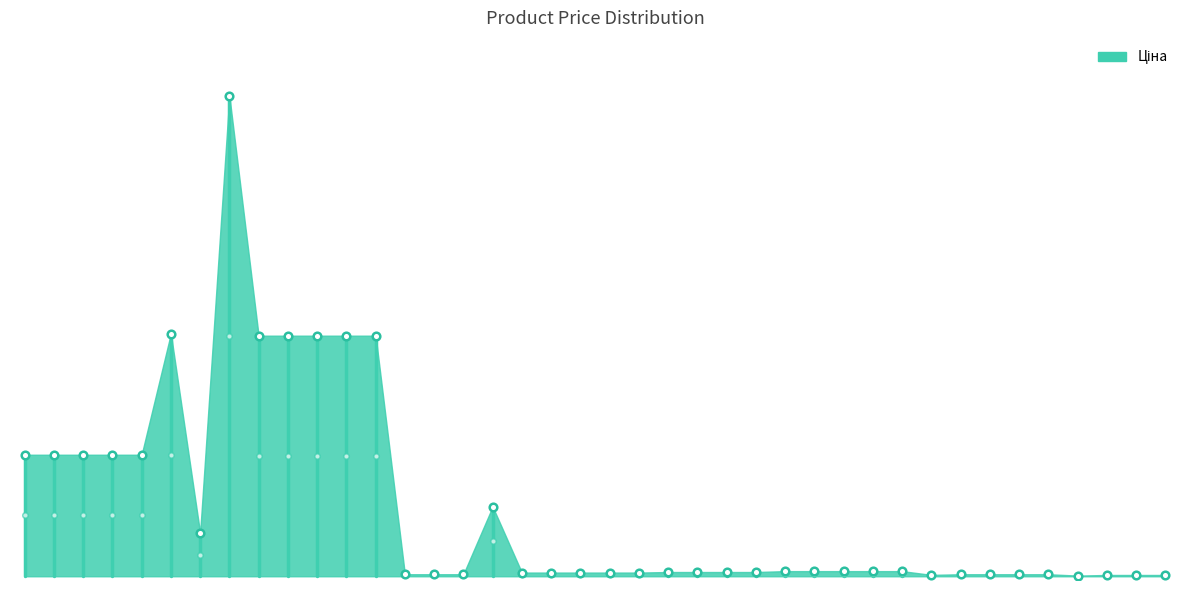

What is the ratio of the value at 287682233 to the value at 283261055?

15.7